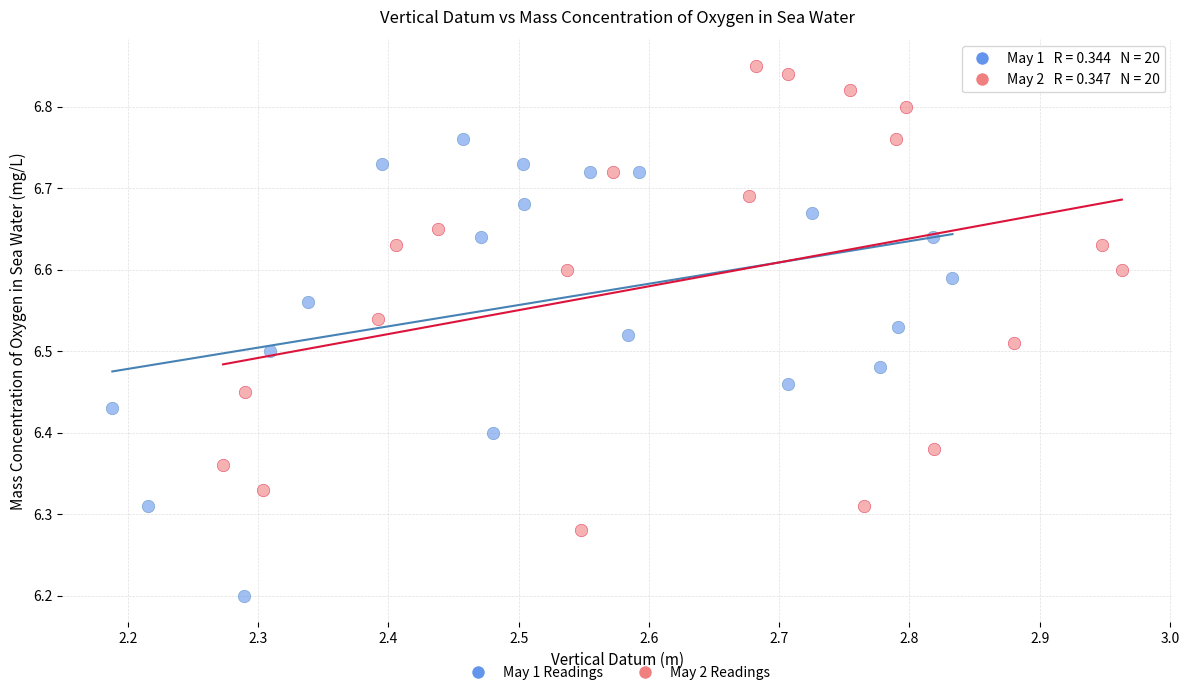

Which series contains the highest Y value?

May 2 Readings